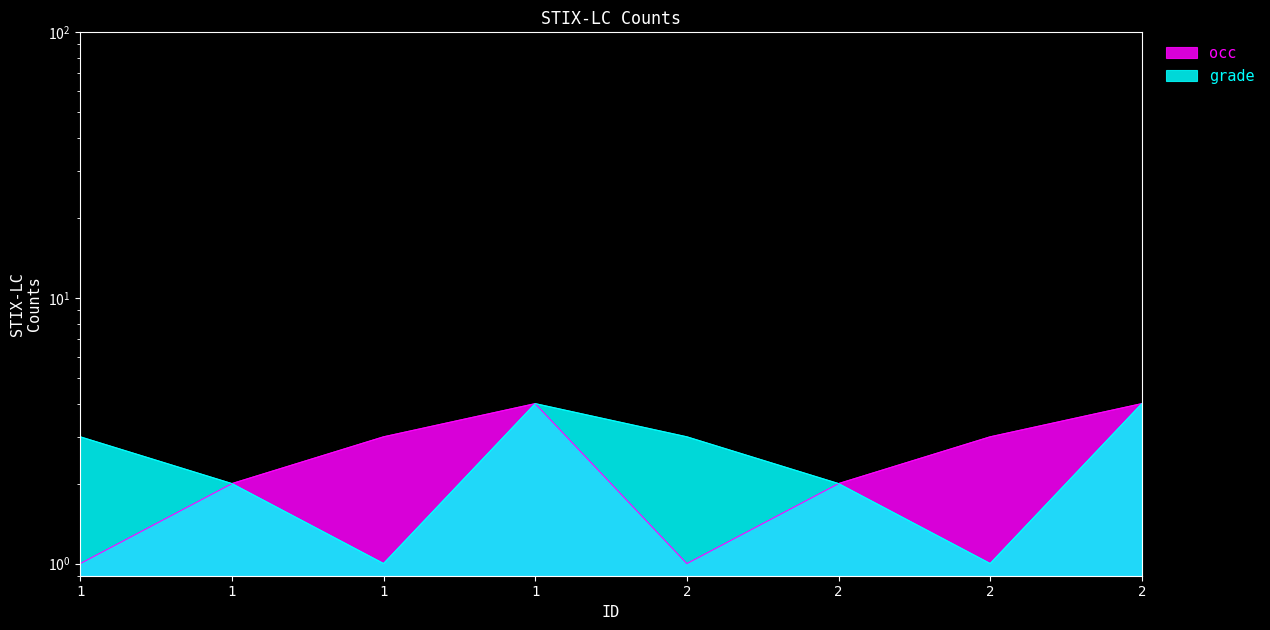

What is the sum of the grade values at 2 and 1?

5